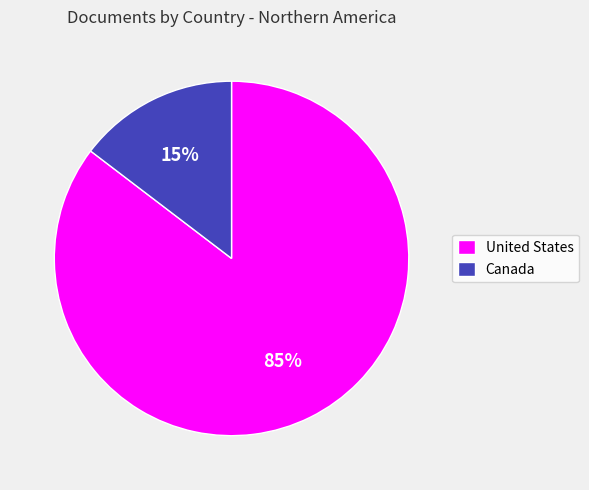

Between United States and Canada, which is larger?

United States